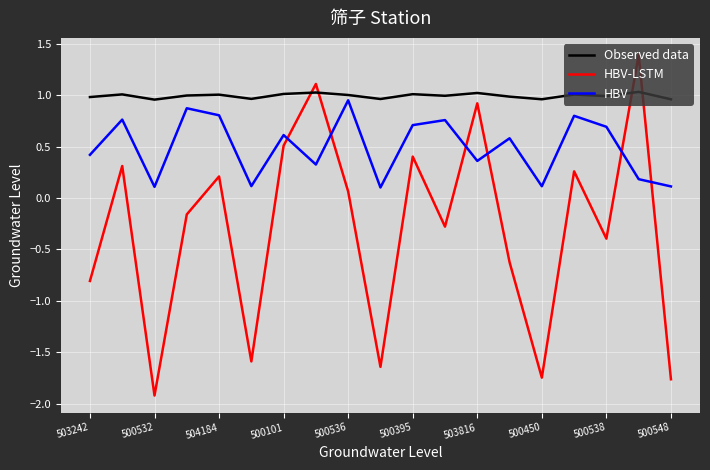

What is the greatest value displayed?

1.4